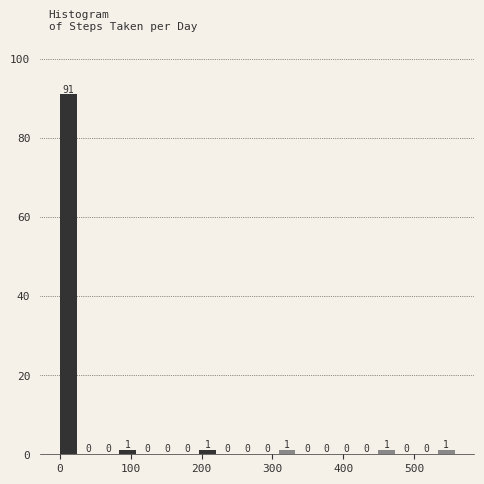

Read against the x-axis, roughly where is the centre of the tallest bar?

10